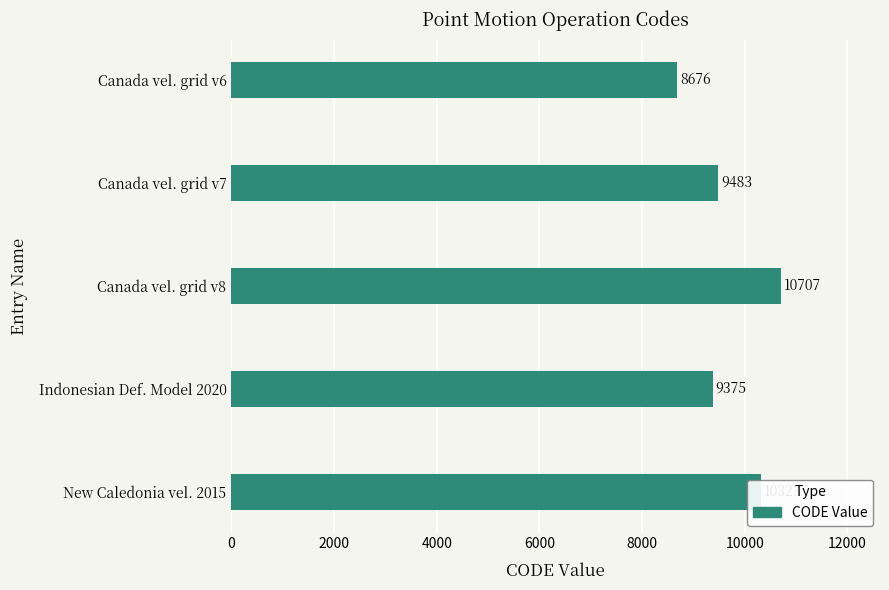

What is the maximum value shown in the chart?

10707